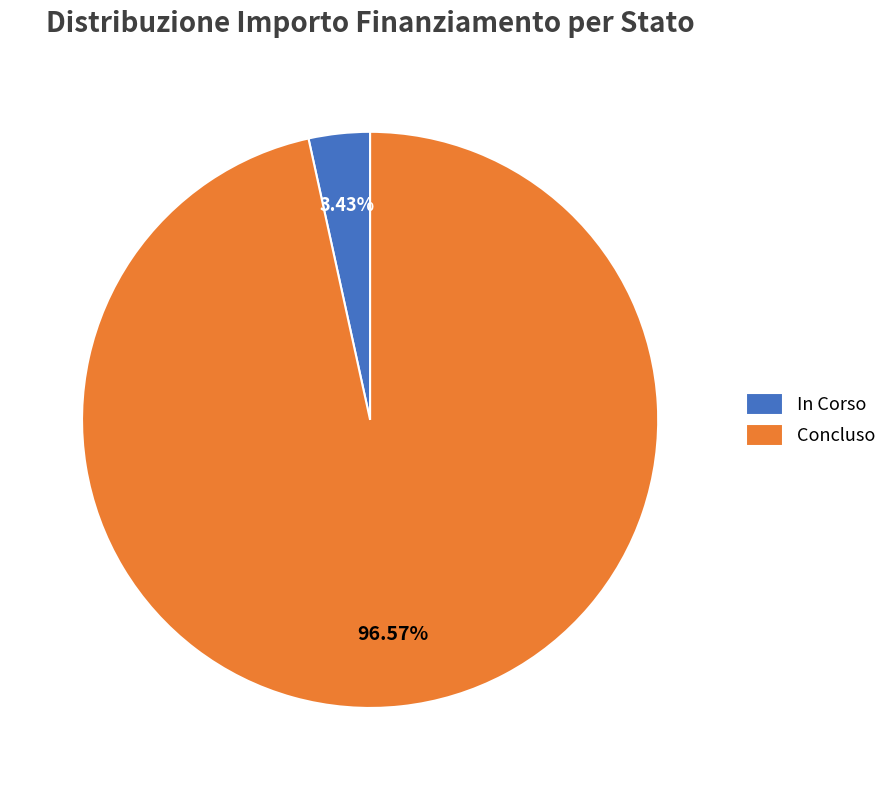

Rank the categories by value from highest to lowest.

Concluso, In Corso